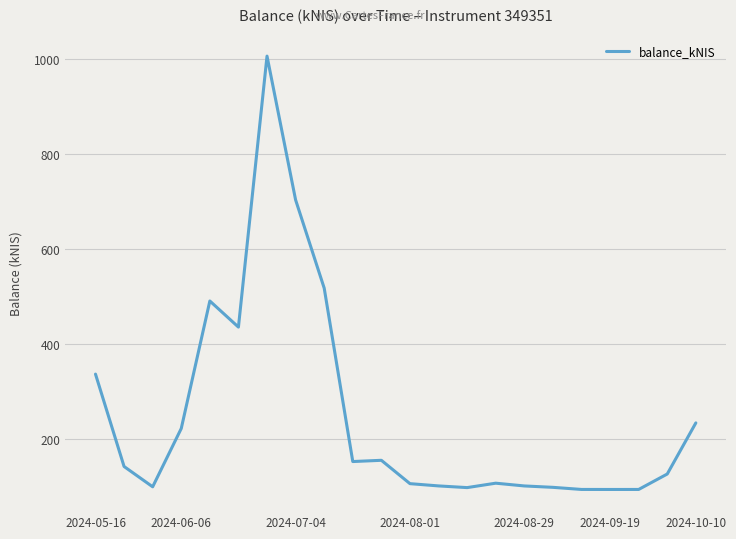

What is the minimum value shown in the chart?

93.2